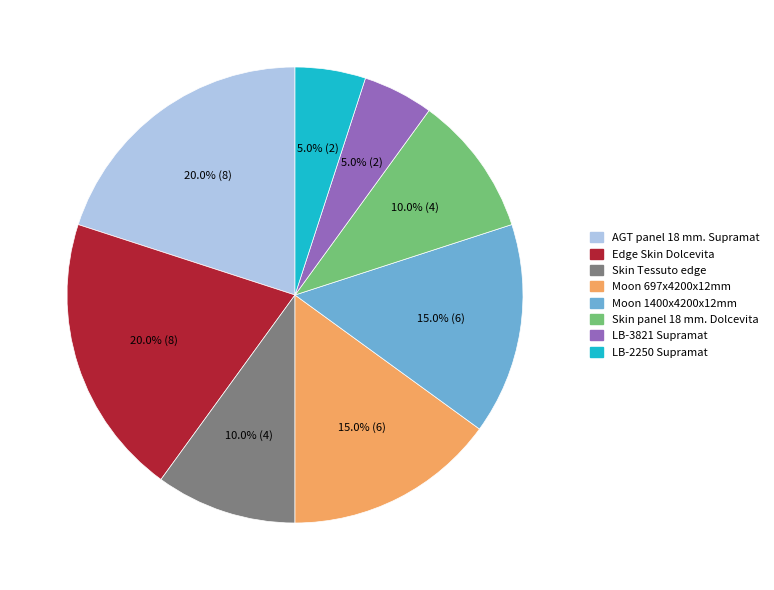

Is Edge Skin Dolcevita the majority of the pie?

No